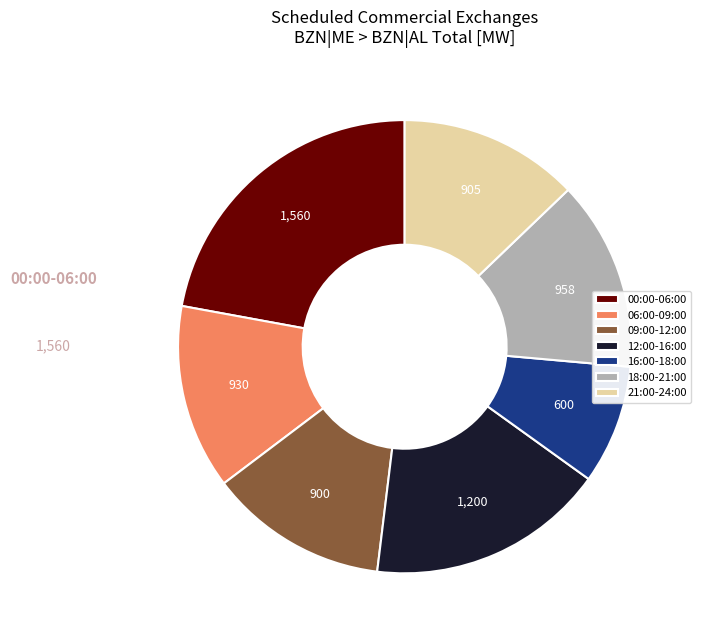

How many slices are in this pie chart?

7